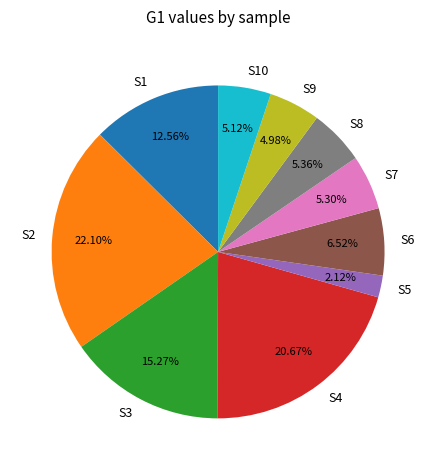

What percentage is NOT represented by S7?

94.7%